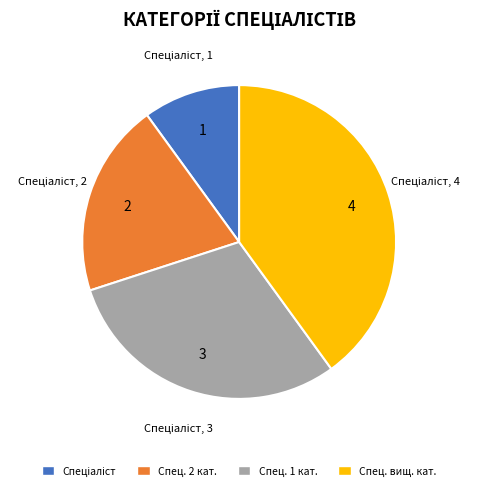

What is the largest slice in the pie chart?

Спец. вищ. кат.